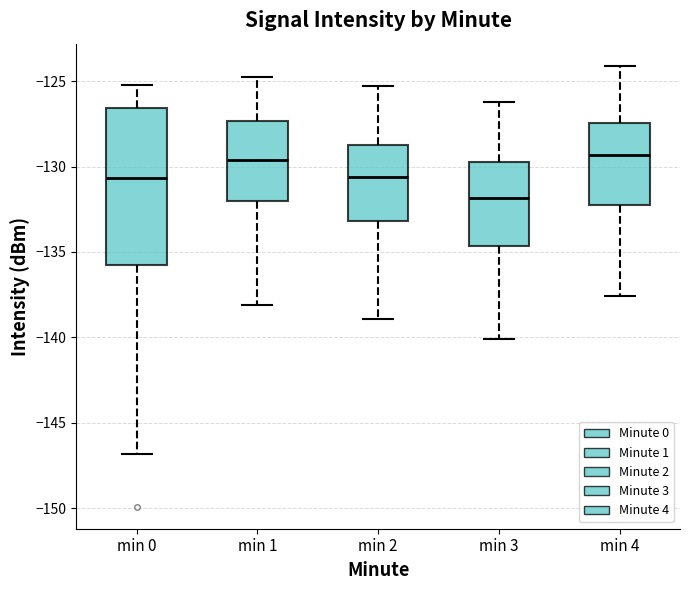

Which box is the tallest, from its lower edge to its upper edge?

min 0